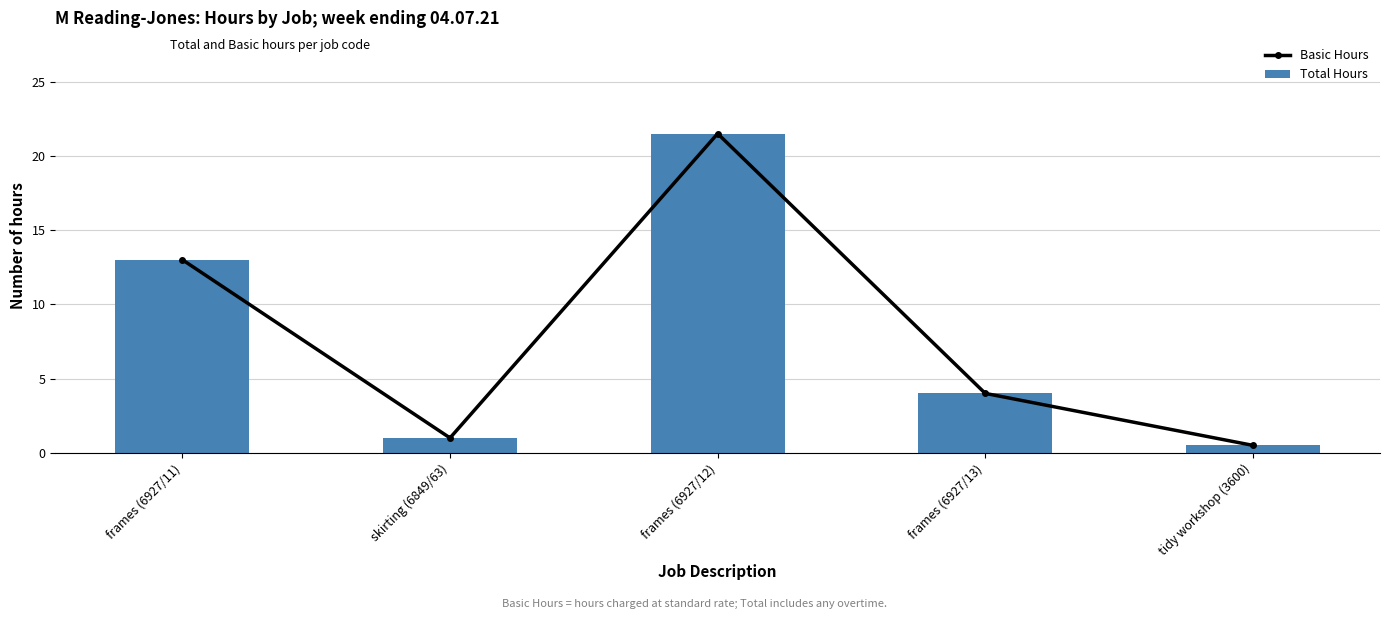

What is the total value across all series at frames (6927/13)?

8.0